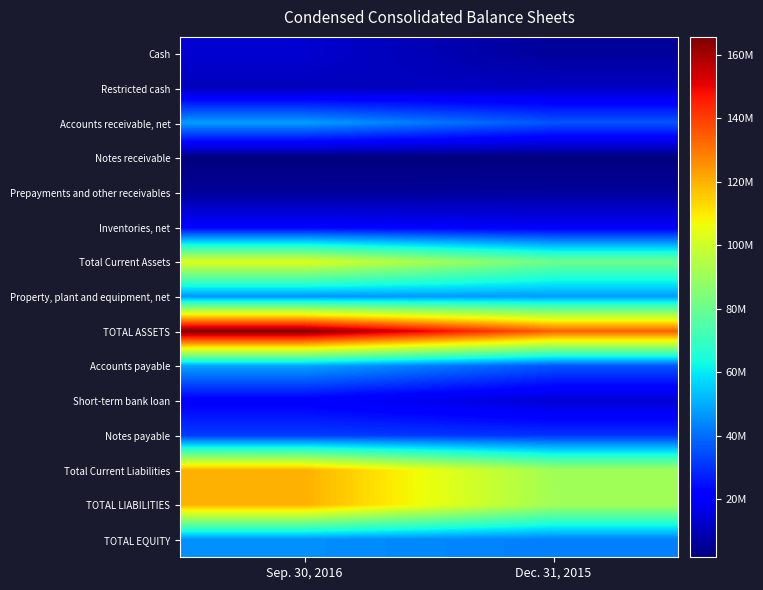

Reading left to right, list all the values displayed in this chart.

Cash: Sep. 30, 2016=13477199	Dec. 31, 2015=5849967
Restricted cash: Sep. 30, 2016=10758392	Dec. 31, 2015=11656204
Accounts receivable, net: Sep. 30, 2016=47747210	Dec. 31, 2015=36139866
Notes receivable: Sep. 30, 2016=1770789	Dec. 31, 2015=1757709
Prepayments and other receivables: Sep. 30, 2016=5586595	Dec. 31, 2015=6060904
Inventories, net: Sep. 30, 2016=21138583	Dec. 31, 2015=19218331
Total Current Assets: Sep. 30, 2016=103439292	Dec. 31, 2015=80682981
Property, plant and equipment, net: Sep. 30, 2016=46373030	Dec. 31, 2015=47464186
TOTAL ASSETS: Sep. 30, 2016=165634277	Dec. 31, 2015=134204484
Accounts payable: Sep. 30, 2016=48673568	Dec. 31, 2015=36077396
Short-term bank loan: Sep. 30, 2016=20876434	Dec. 31, 2015=13839341
Notes payable: Sep. 30, 2016=32048210	Dec. 31, 2015=30490166
Total Current Liabilities: Sep. 30, 2016=120084948	Dec. 31, 2015=91207597
TOTAL LIABILITIES: Sep. 30, 2016=120110101	Dec. 31, 2015=91348146
TOTAL EQUITY: Sep. 30, 2016=45524176	Dec. 31, 2015=42856338